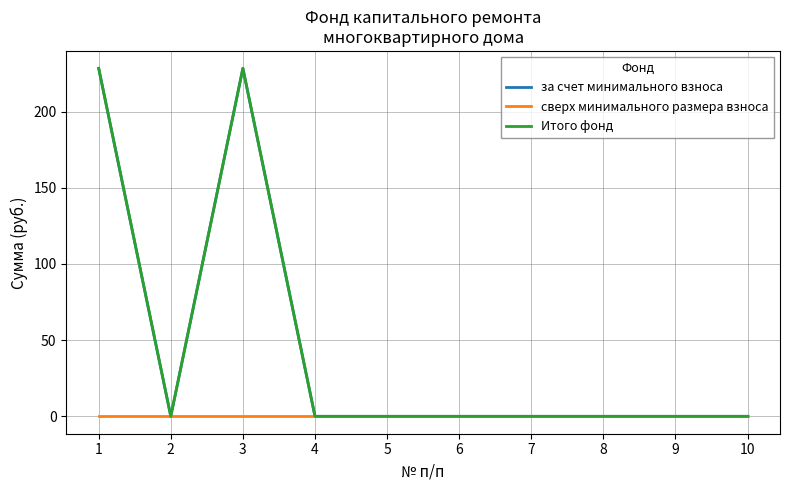

True or false: за счет минимального взноса and сверх минимального размера взноса intersect in this chart.

False